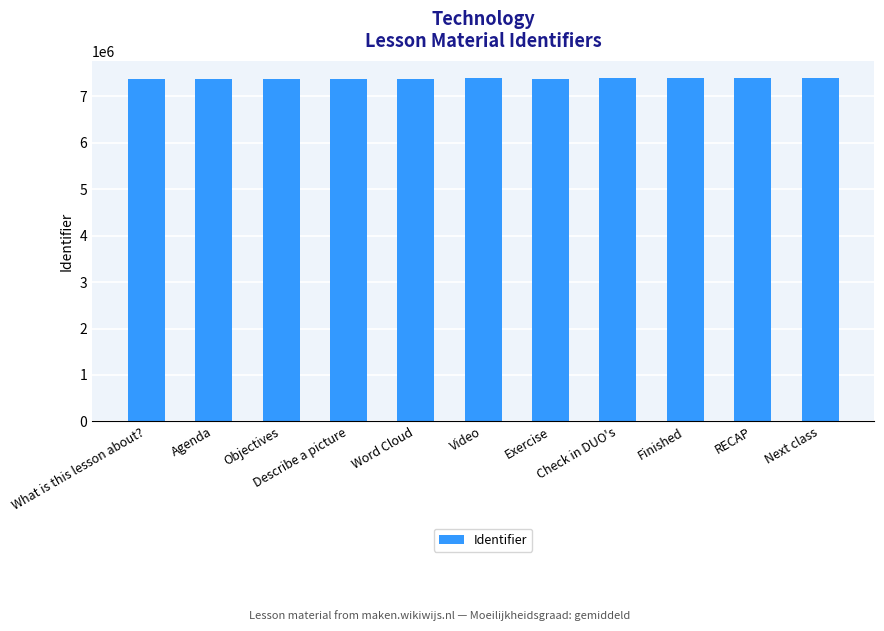

What is the average value?

7388071